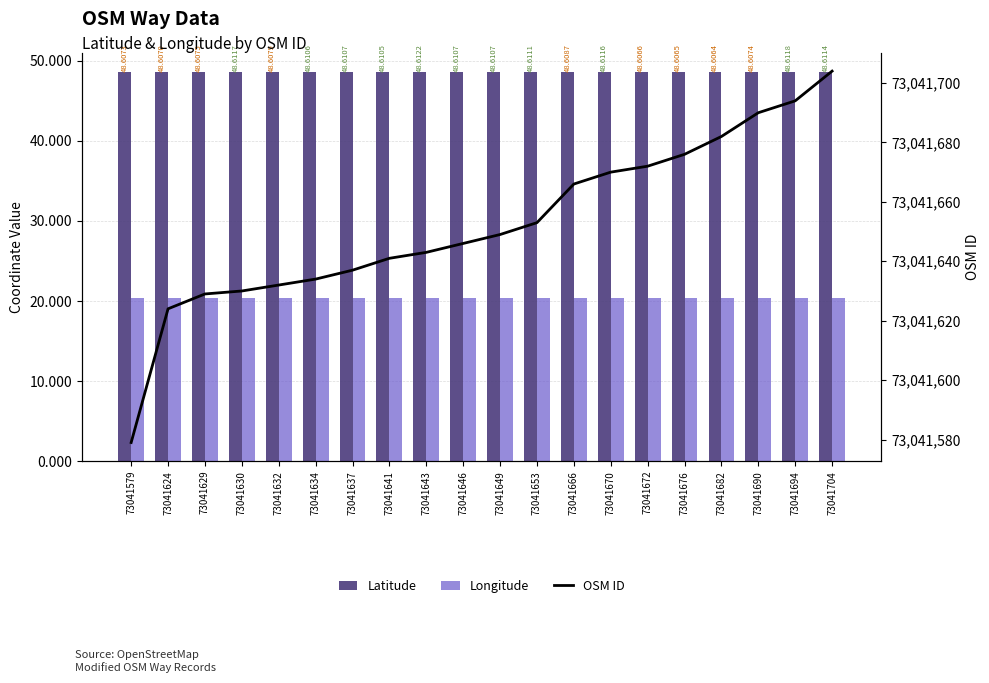

What is the approximate value of Latitude at 73041649?

48.6